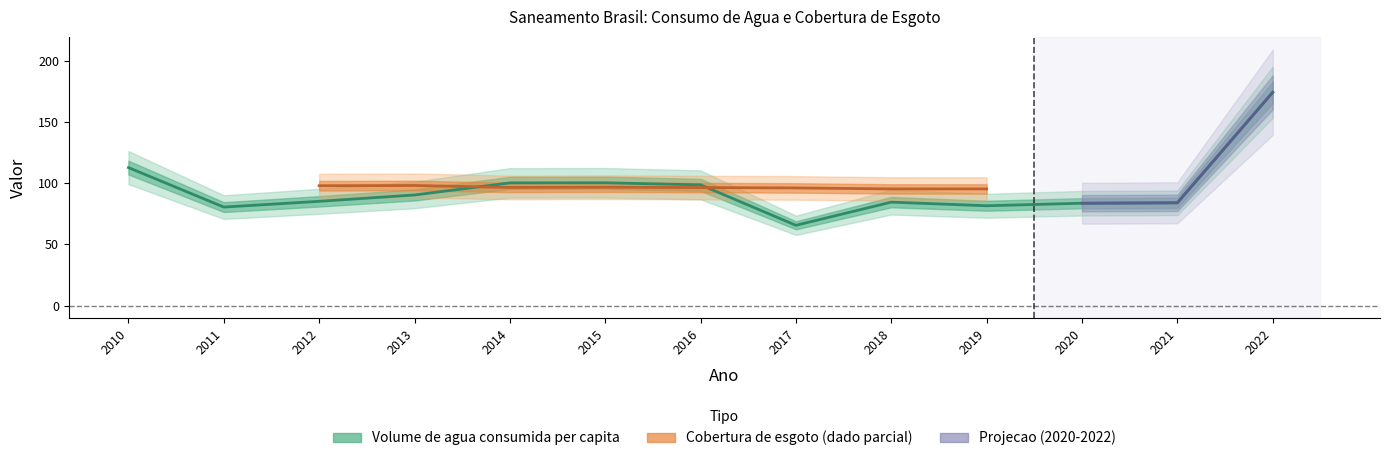

What is the difference between the values at 2011 and 2013?

9.9